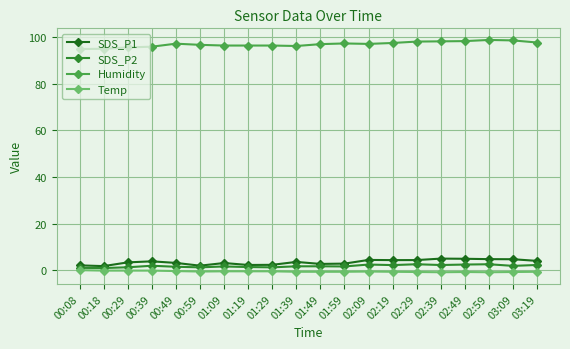

What is the difference between the second highest and minimum values in the Humidity series?

3.7